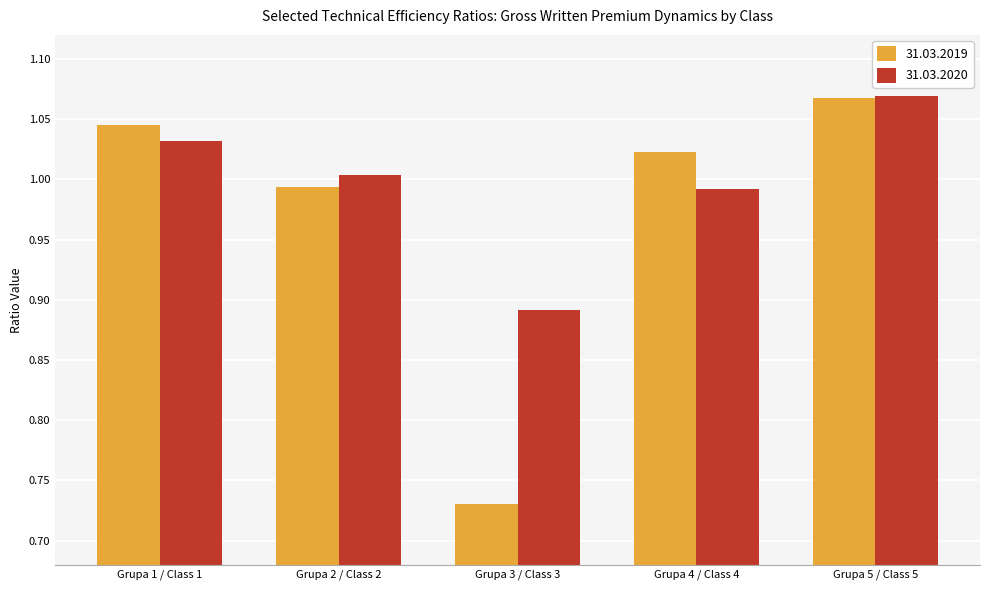

Between Grupa 3 / Class 3 and Grupa 5 / Class 5, which series saw the biggest shift?

31.03.2019